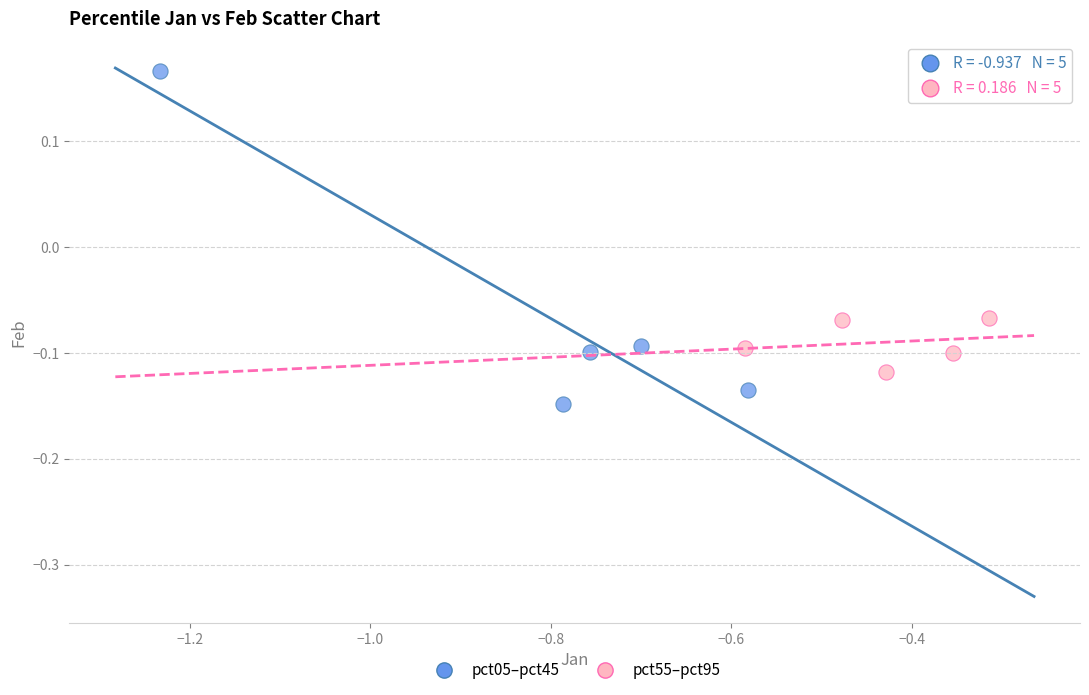

Which series reaches the maximum Y coordinate?

pct05–pct45